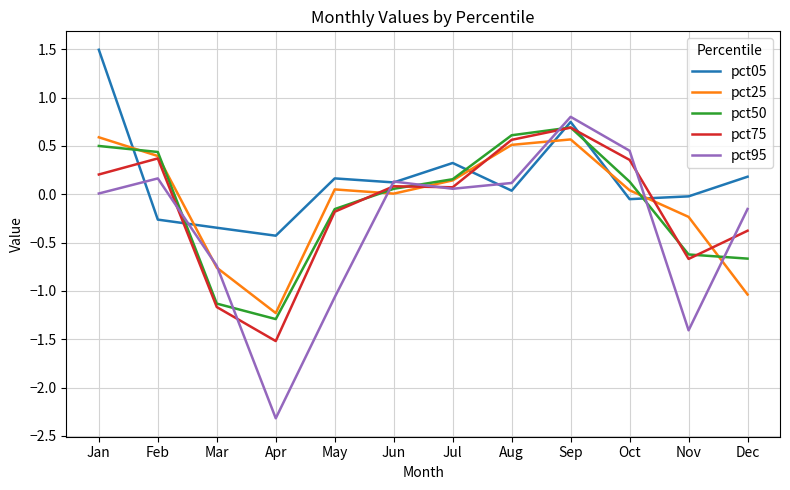

What is the total value across all series at Aug?

1.8